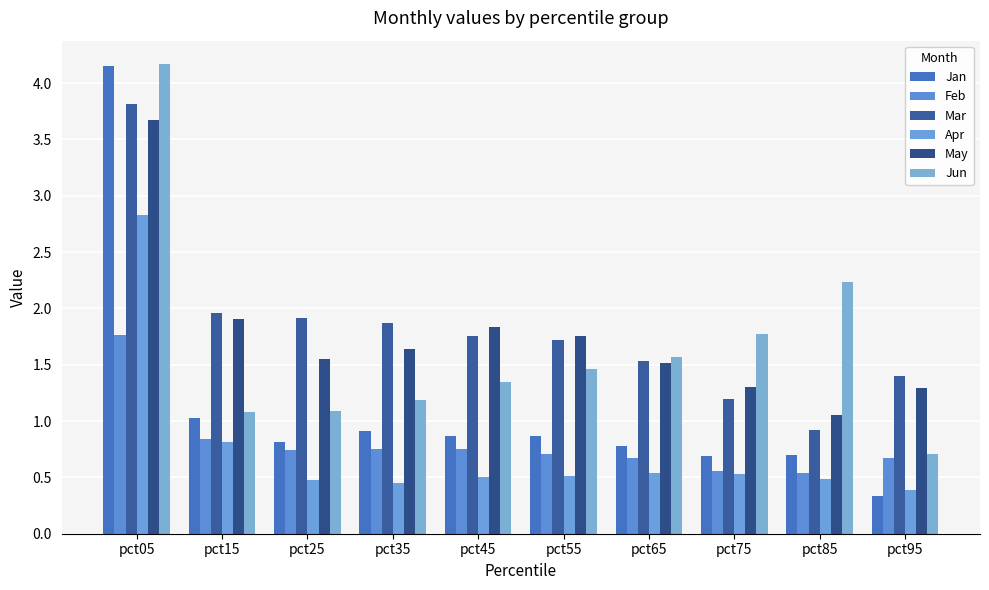

What is the value of the Apr bar at the 10th from the left?

0.4